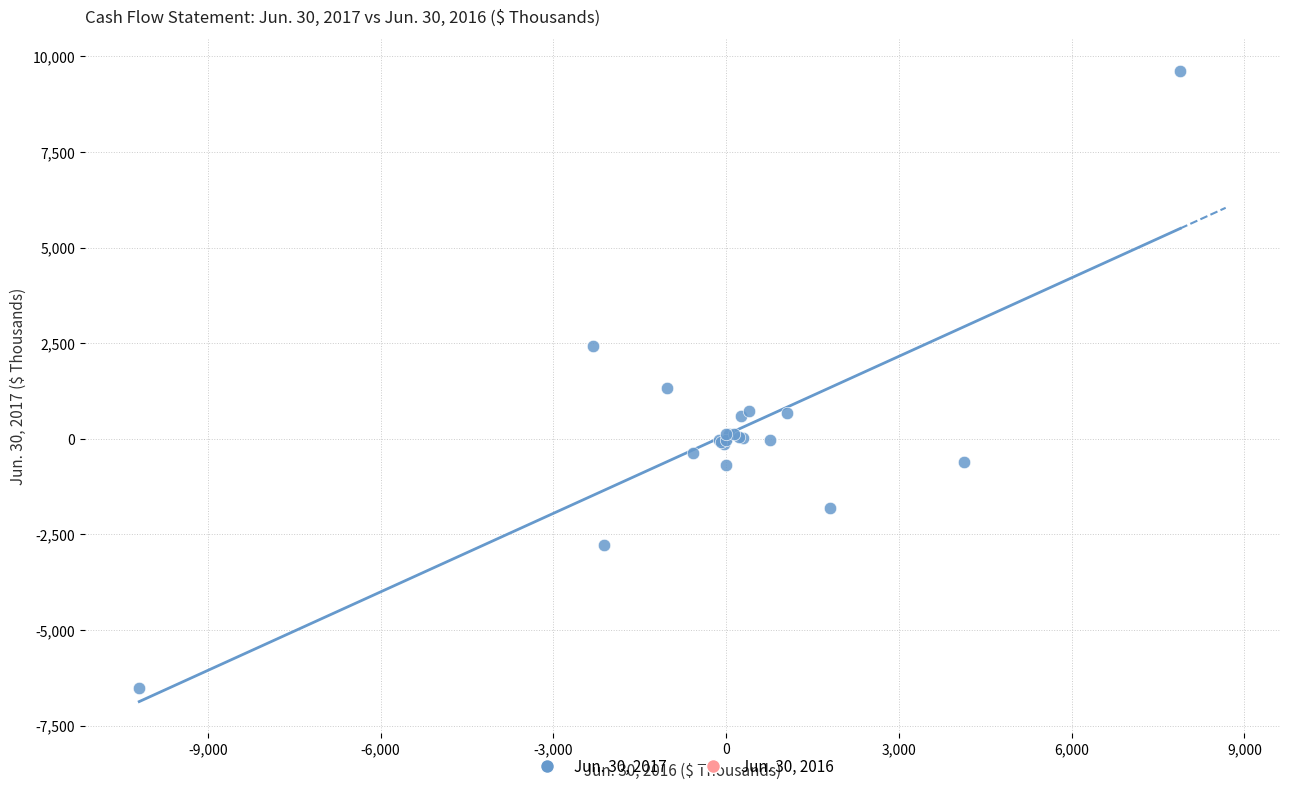

What Y value in the scatter plot is closest to 1557?

1326